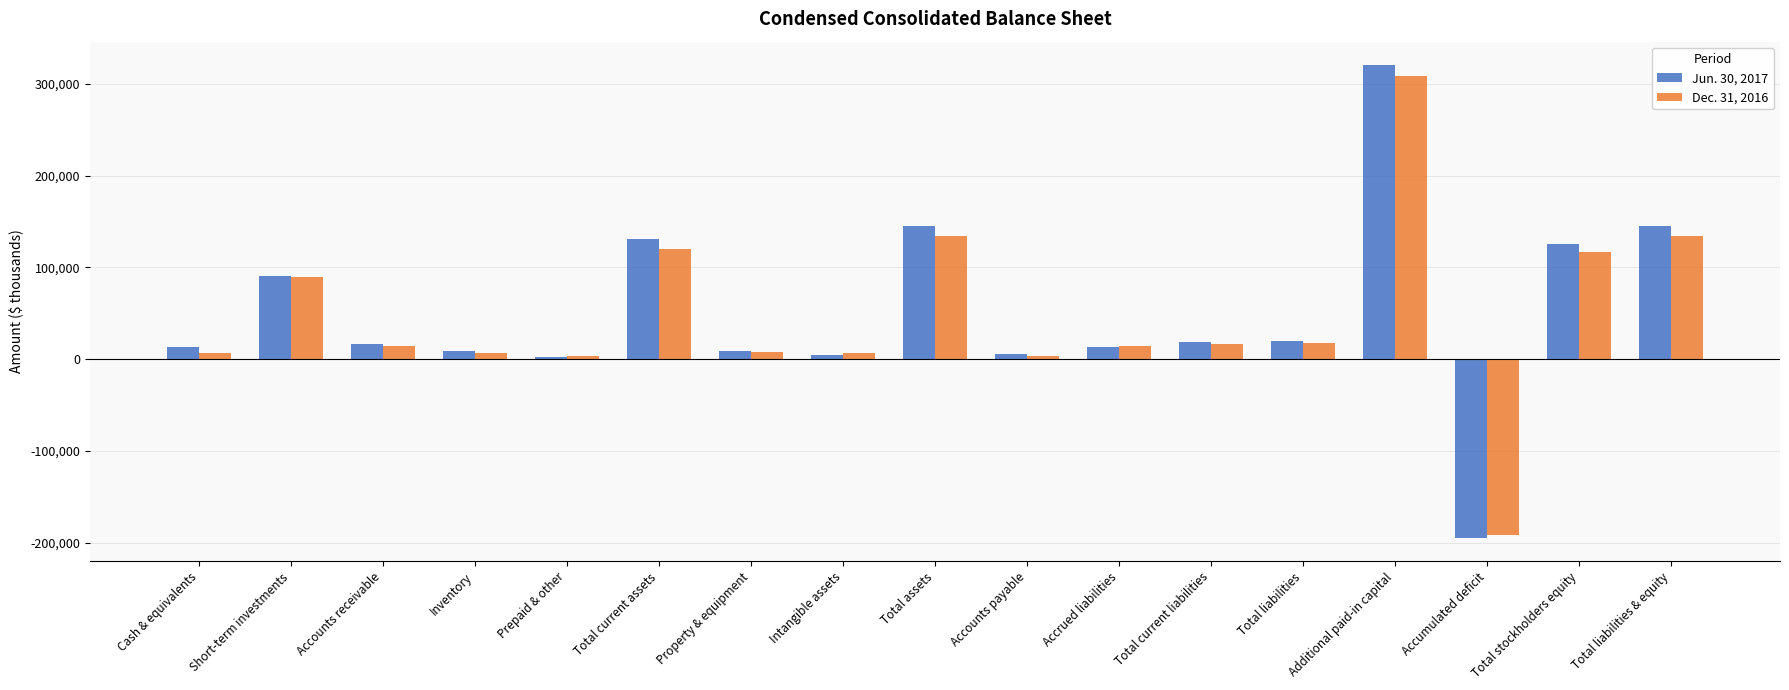

Rank the series by their maximum value, from lowest to highest.

Dec. 31, 2016, Jun. 30, 2017